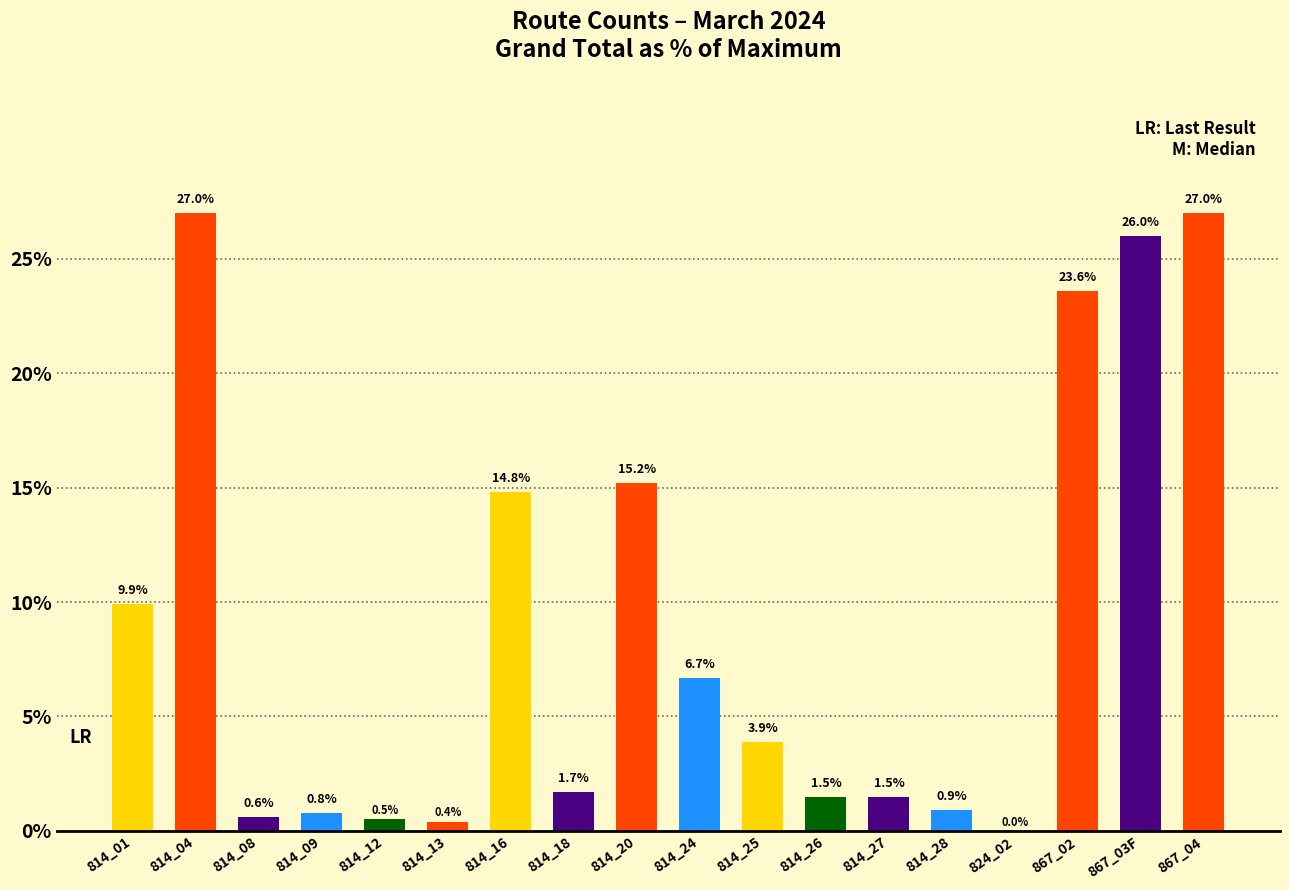

Between 867_03F and 814_25, which is larger?

867_03F